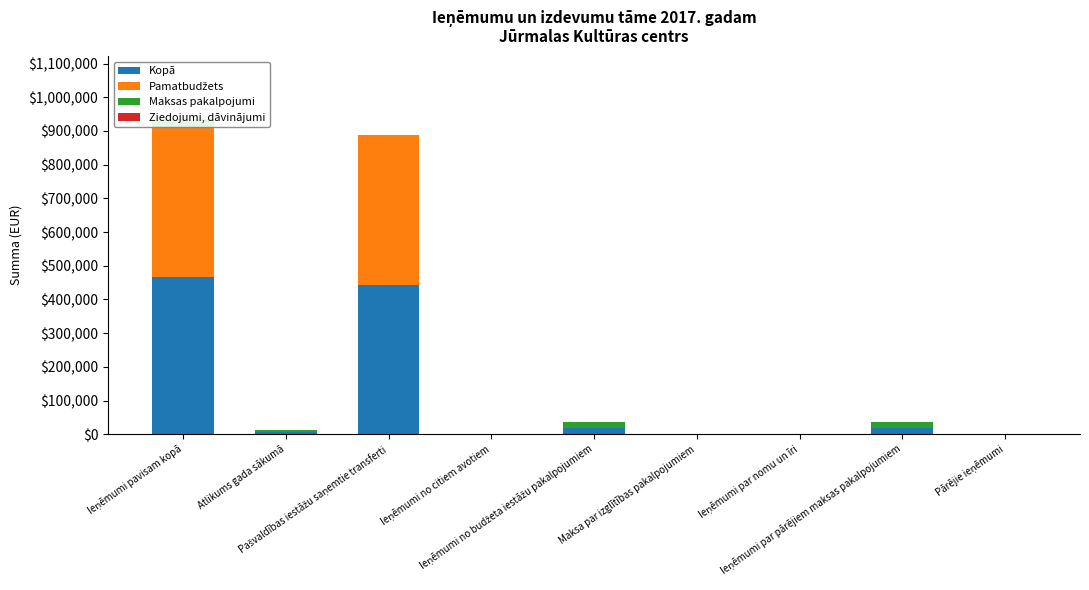

Rank the series by their maximum value, from lowest to highest.

Ziedojumi, dāvinājumi, Maksas pakalpojumi, Pamatbudžets, Kopā